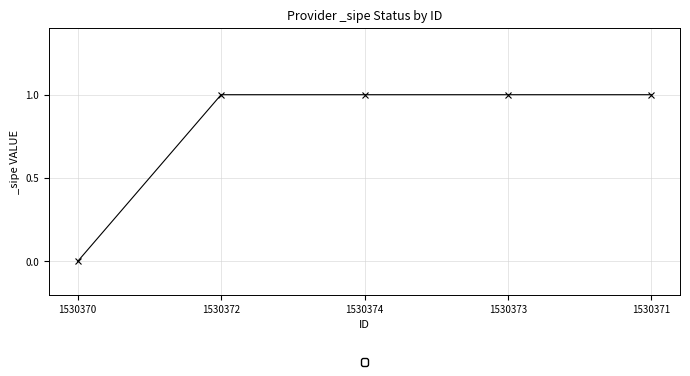

True or false: the data has more than 2 interior local peaks.

False